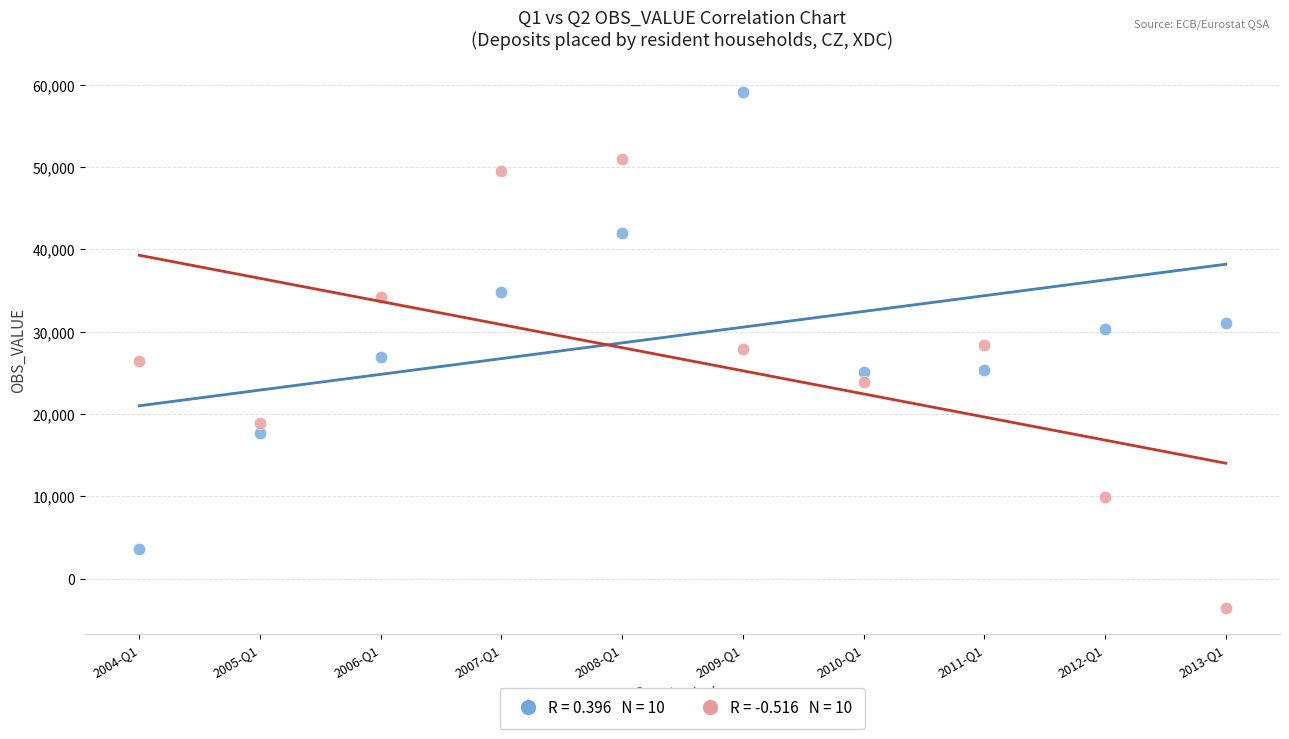

Across all data points, what is the range of Y values (max minus min)?

62816